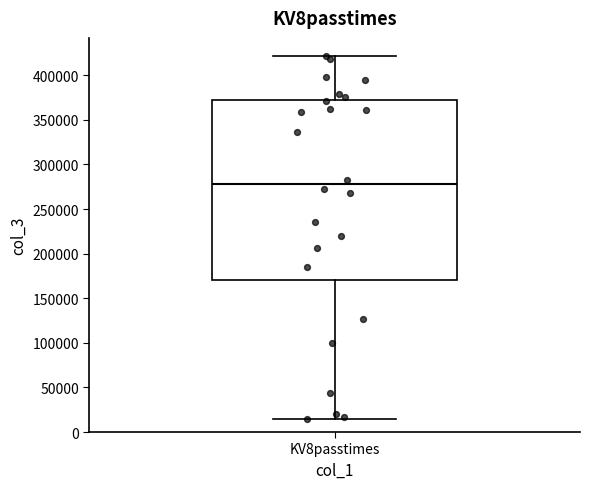

Transcribe this box plot: give where the median line is, the range the box spans, and where the two whiskers end, as read against the y-axis. The values are not printed on the chart, so give them approximately, as read against the axis.

median 280000, box 170000 to 375000, whiskers 15000 to 420000